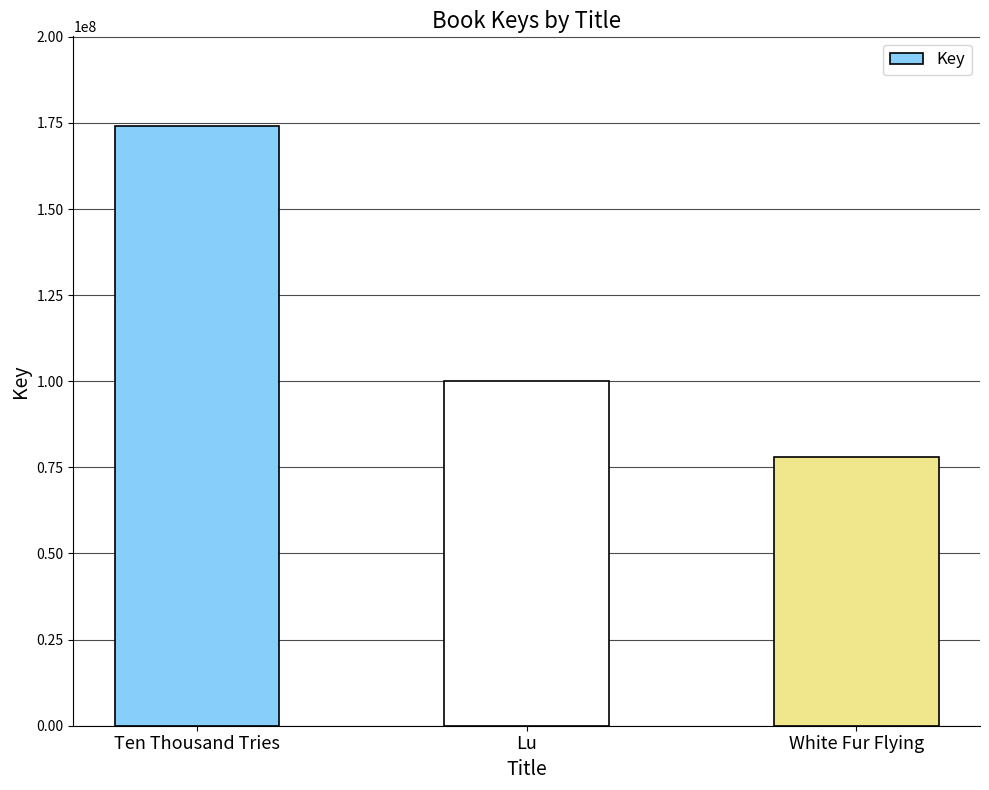

How many bars are there in total?

3